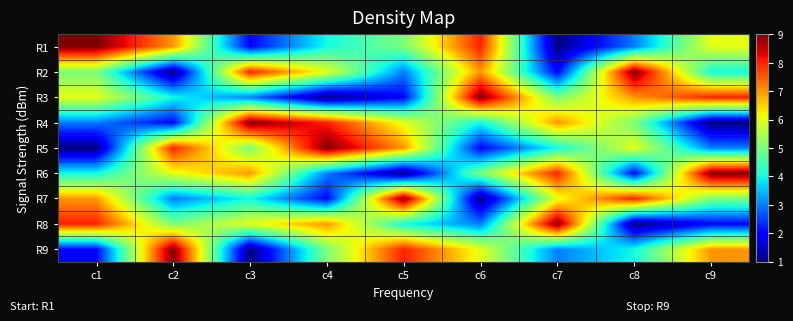

Reading right to left, transcribe all the data shown in this chart.

R1: c9=6	c8=3	c7=1	c6=8	c5=5	c4=4	c3=2	c2=7	c1=9
R2: c9=4	c8=9	c7=2	c6=7	c5=3	c4=6	c3=8	c2=1	c1=5
R3: c9=8	c8=7	c7=5	c6=9	c5=2	c4=1	c3=3	c2=4	c1=6
R4: c9=1	c8=5	c7=7	c6=4	c5=6	c4=8	c3=9	c2=2	c1=3
R5: c9=3	c8=6	c7=4	c6=2	c5=7	c4=9	c3=5	c2=8	c1=1
R6: c9=9	c8=2	c7=8	c6=5	c5=1	c4=3	c3=7	c2=6	c1=4
R7: c9=5	c8=8	c7=6	c6=1	c5=9	c4=2	c3=4	c2=3	c1=7
R8: c9=2	c8=1	c7=9	c6=3	c5=4	c4=7	c3=6	c2=5	c1=8
R9: c9=7	c8=4	c7=3	c6=6	c5=8	c4=5	c3=1	c2=9	c1=2